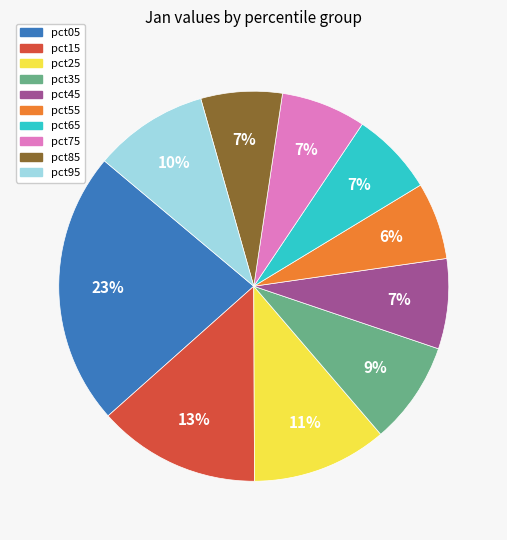

Which slice is the largest?

pct05